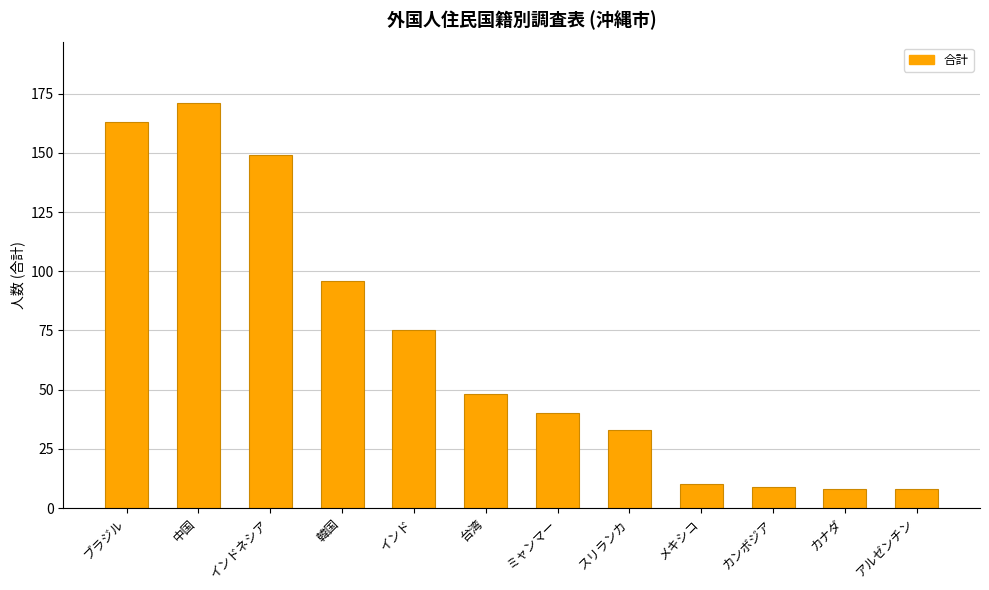

What is the greatest value displayed?

171